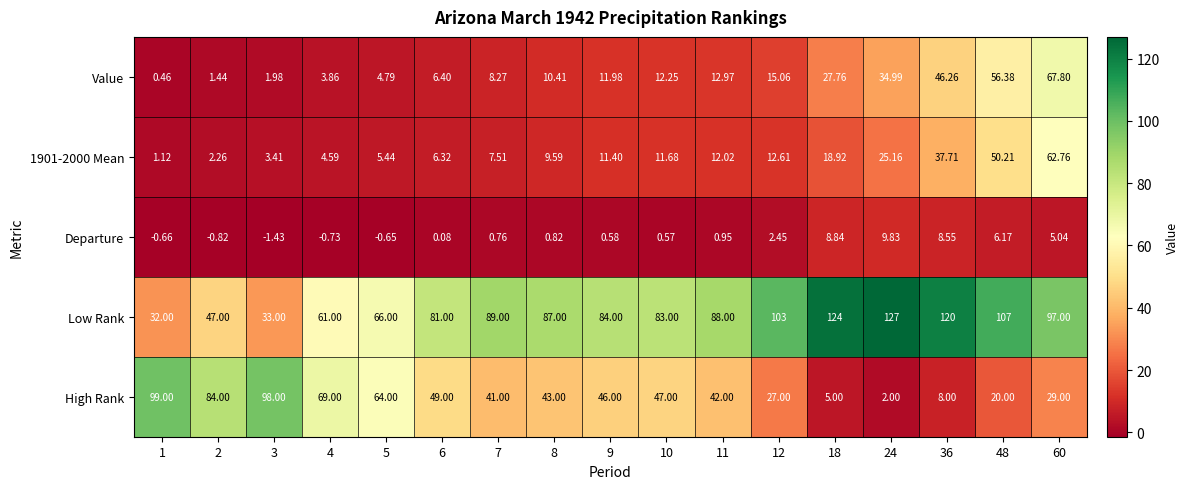

Which series has the widest spread of values?

High Rank